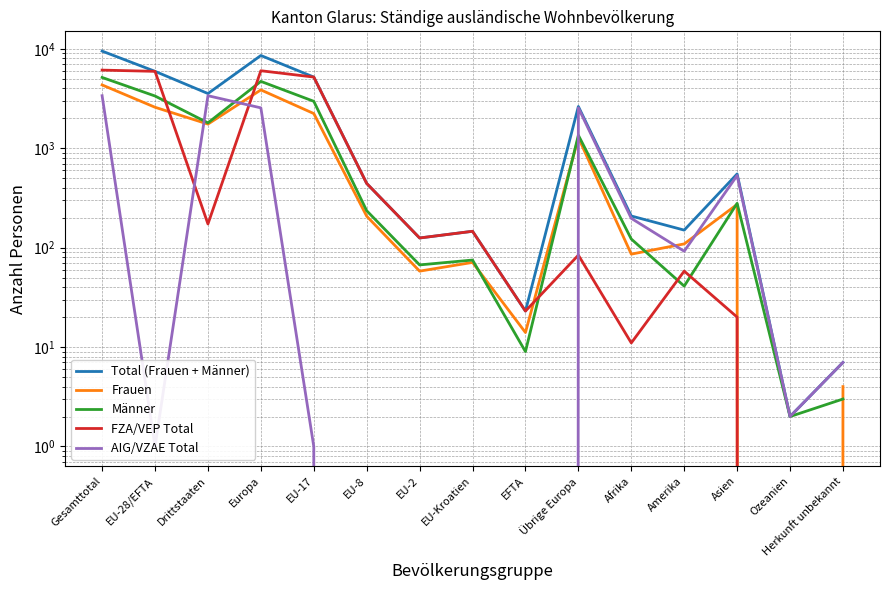

What is the difference between the maximum and second lowest values in the Total (Frauen + Männer) series?

9469